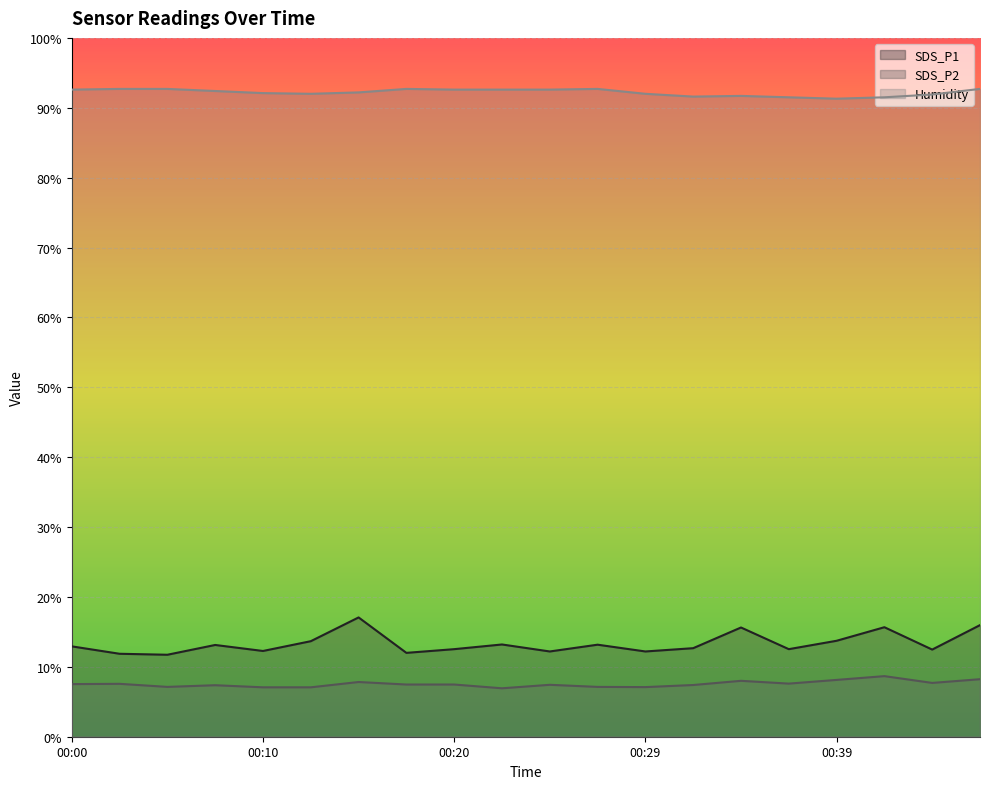

How many lines are shown in the chart?

3